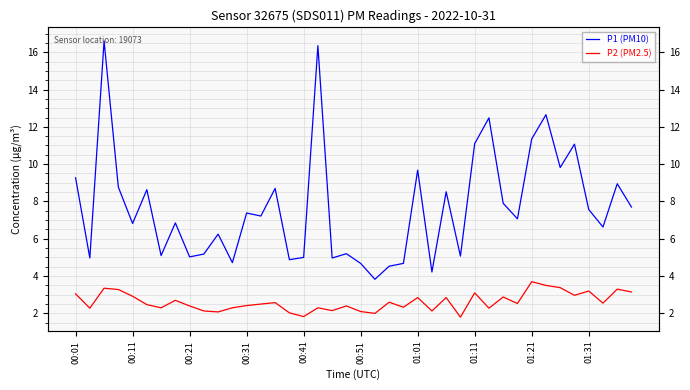

Where does the P2 (PM2.5) series first go above 2?

00:01